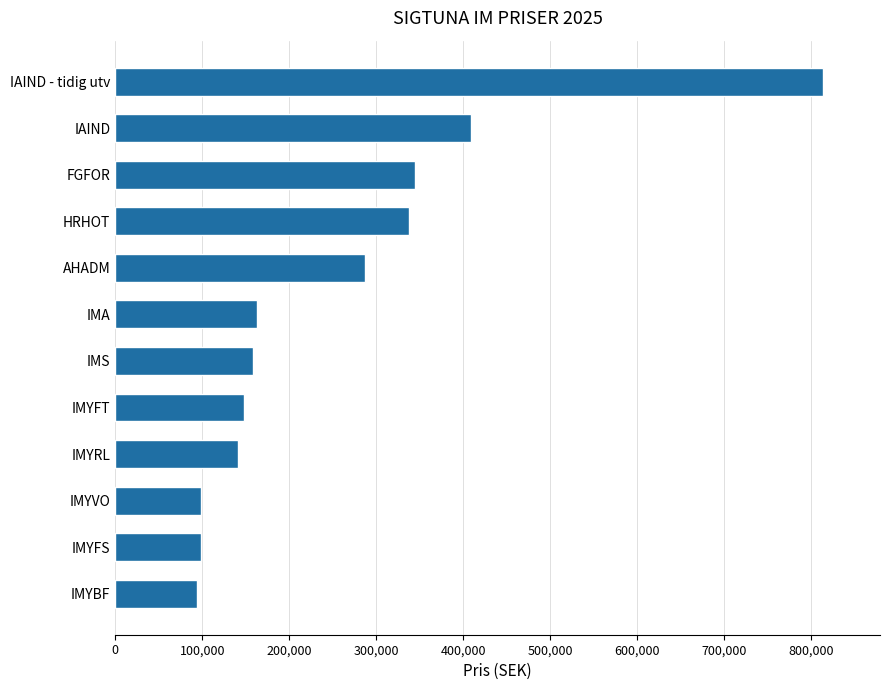

The chart shows a value of 196914 at FGFOR. True or false?

False